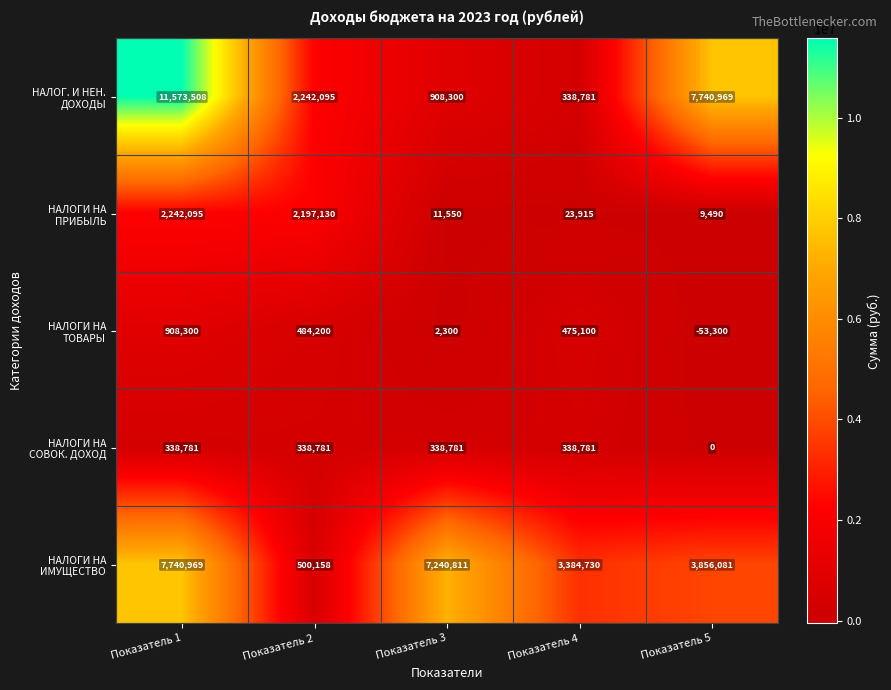

What is the spread (max minus min) of values at Показатель 5?

7794269